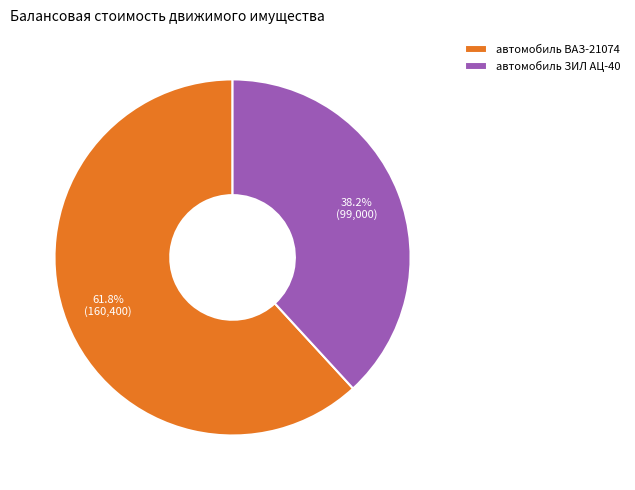

Between автомобиль ЗИЛ АЦ-40 and автомобиль ВАЗ-21074, which is larger?

автомобиль ВАЗ-21074